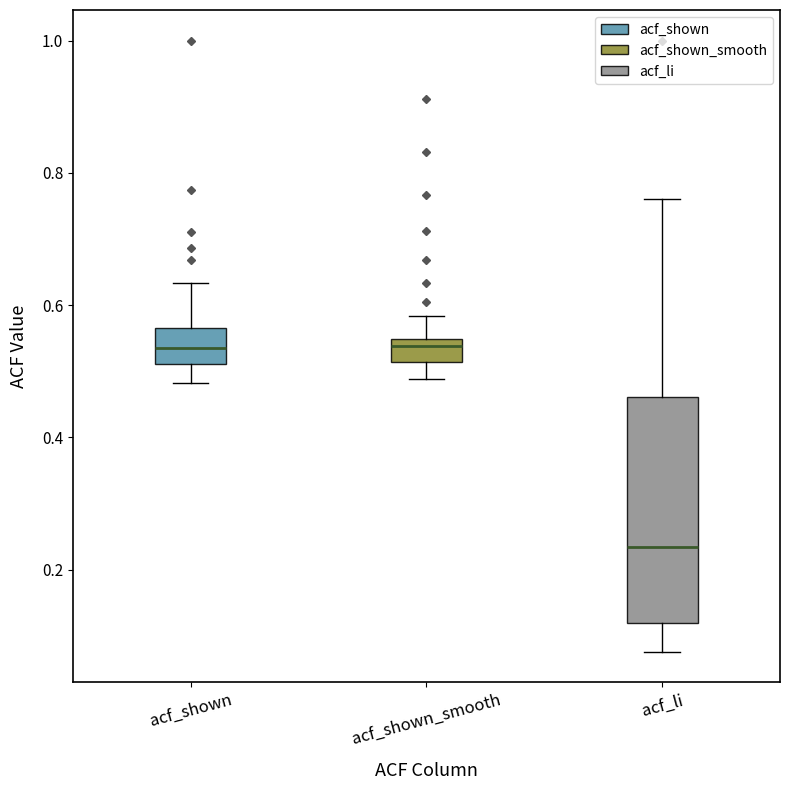

Comparing the boxes themselves (not the whiskers), which one is the tallest?

acf_li